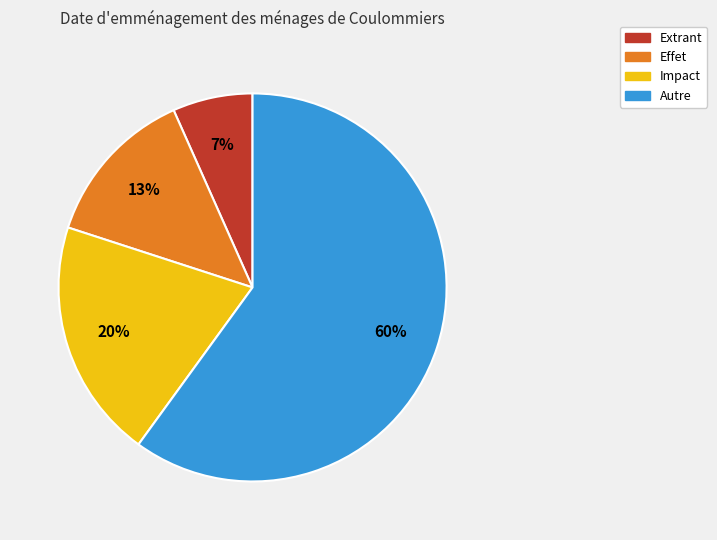

Rank the categories by value from highest to lowest.

Autre, Impact, Effet, Extrant